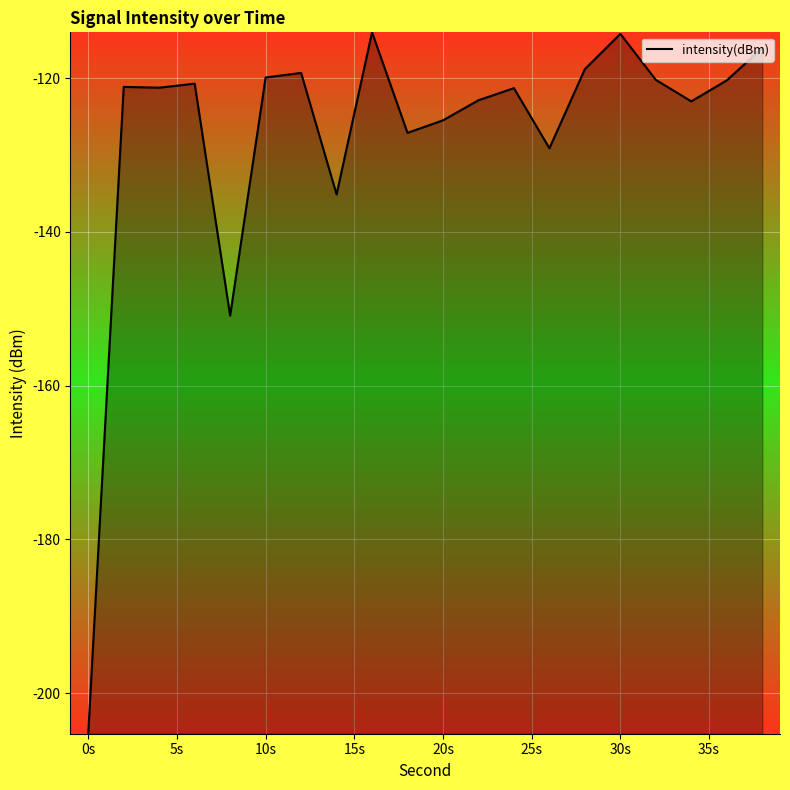

True or false: there are more than 2 points higher than both neighbors.

True